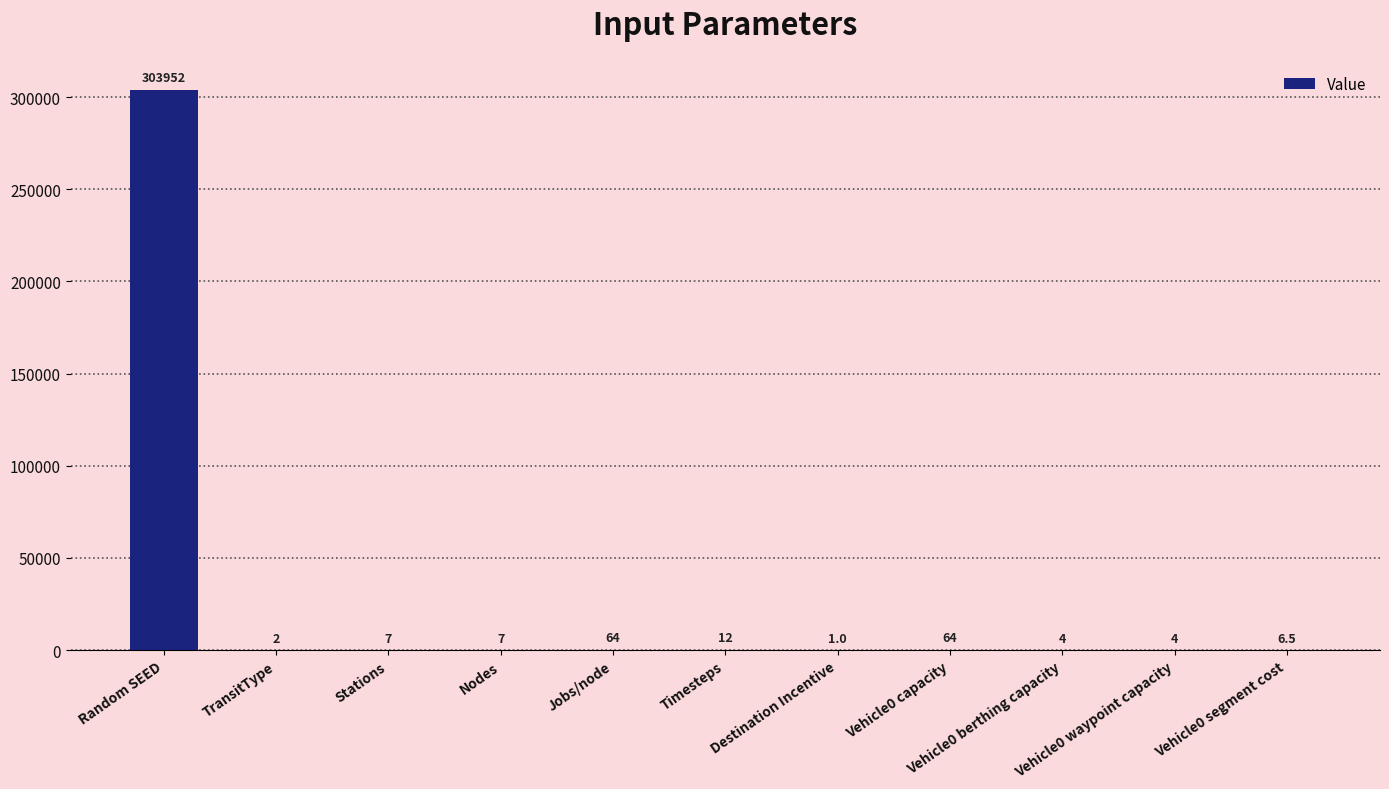

What is the sum of all values?

304123.5